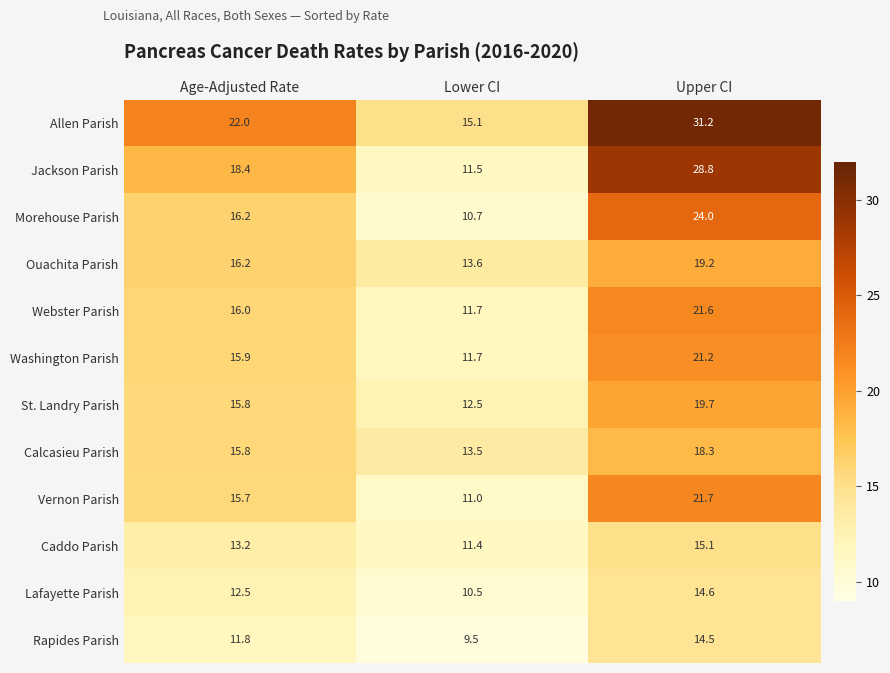

The Lafayette Parish series shows 4.6 at Age-Adjusted Rate. True or false?

False